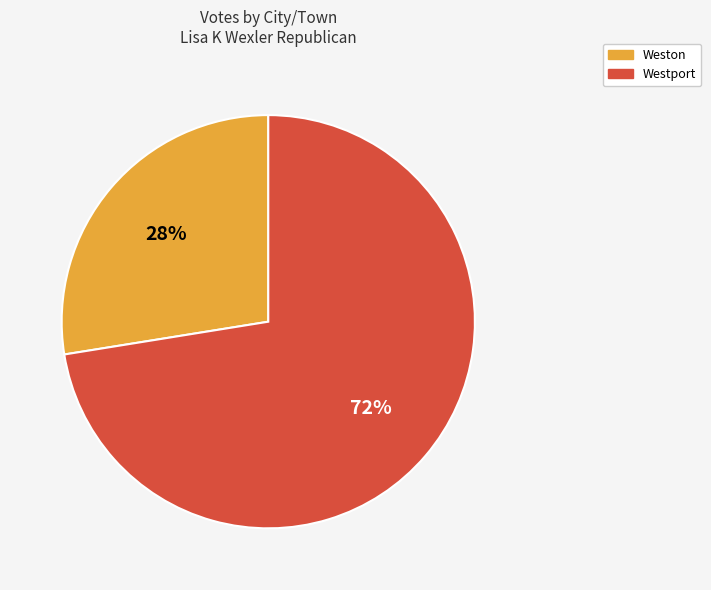

How many slices are in this pie chart?

2